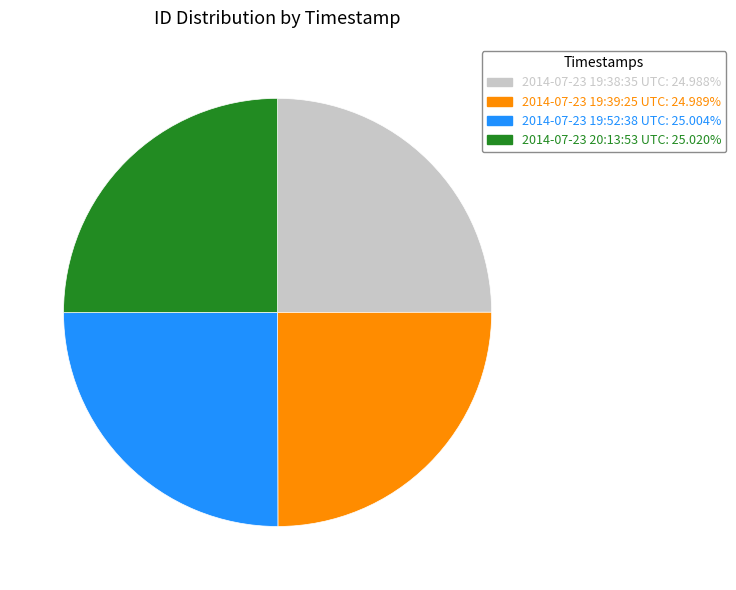

How many slices are in this pie chart?

4